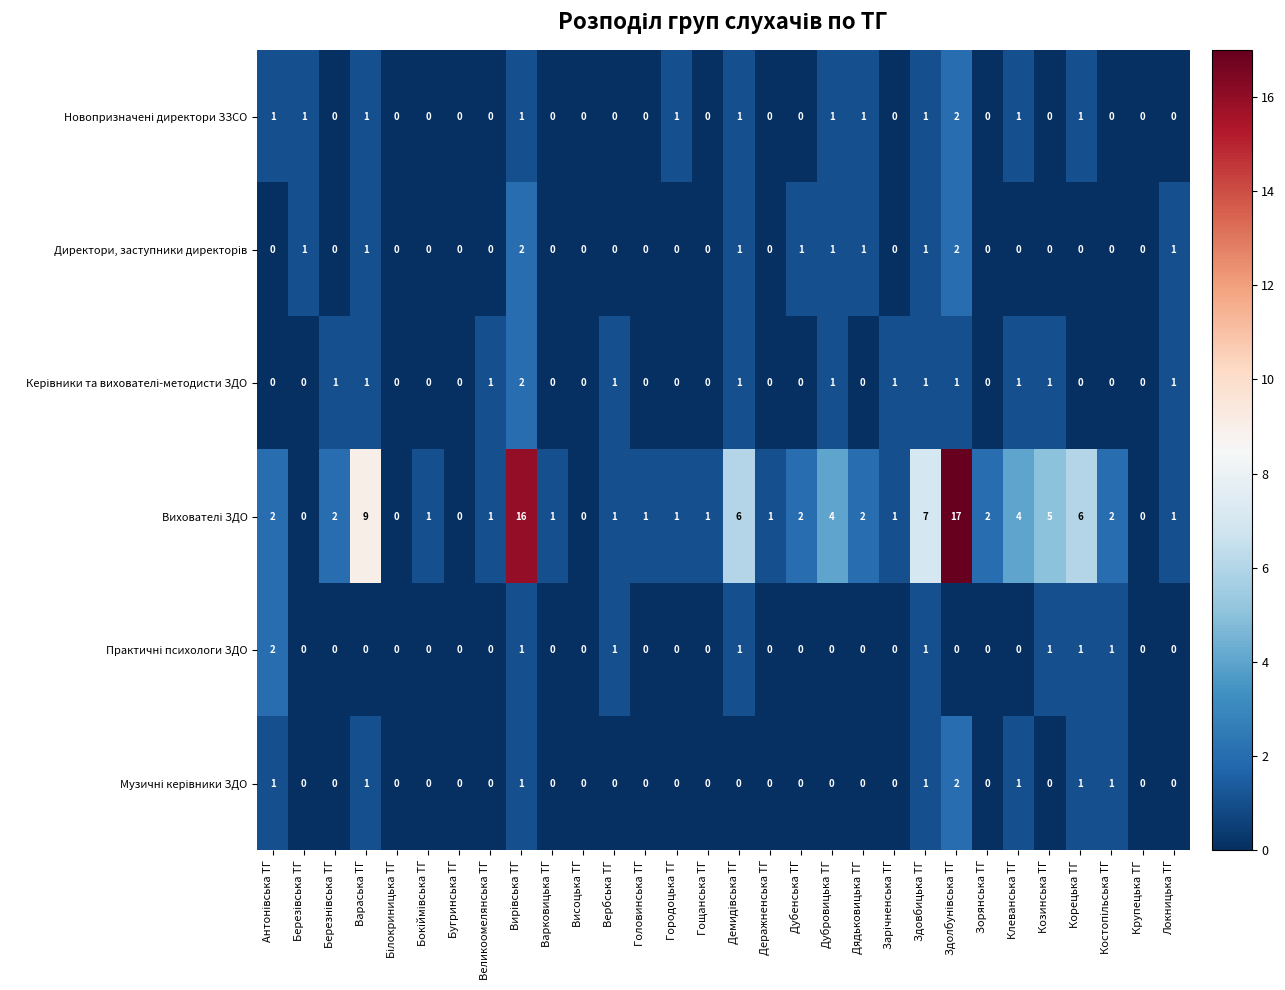

What is the spread (max minus min) of values at Дядьковицька ТГ?

2